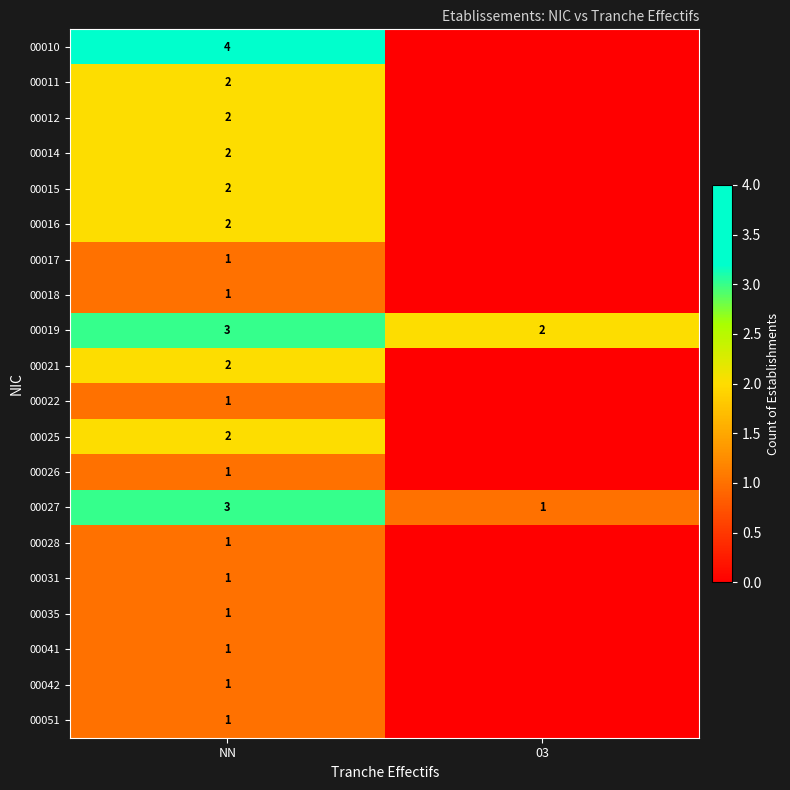

Between 03 and NN, which is larger?

NN